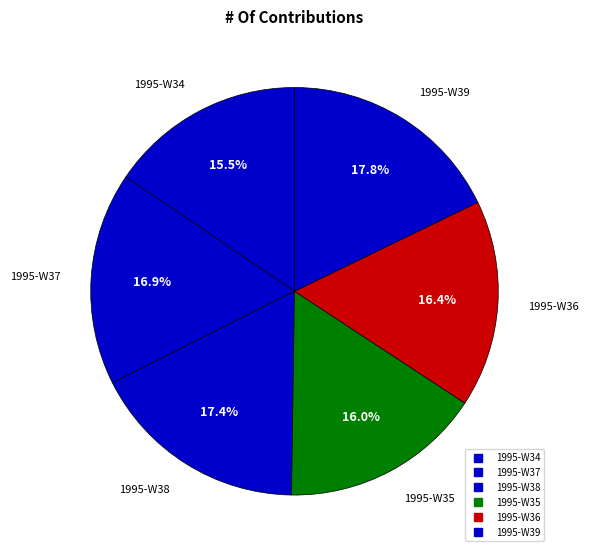

Rank the categories by value from lowest to highest.

1995-W34, 1995-W35, 1995-W36, 1995-W37, 1995-W38, 1995-W39